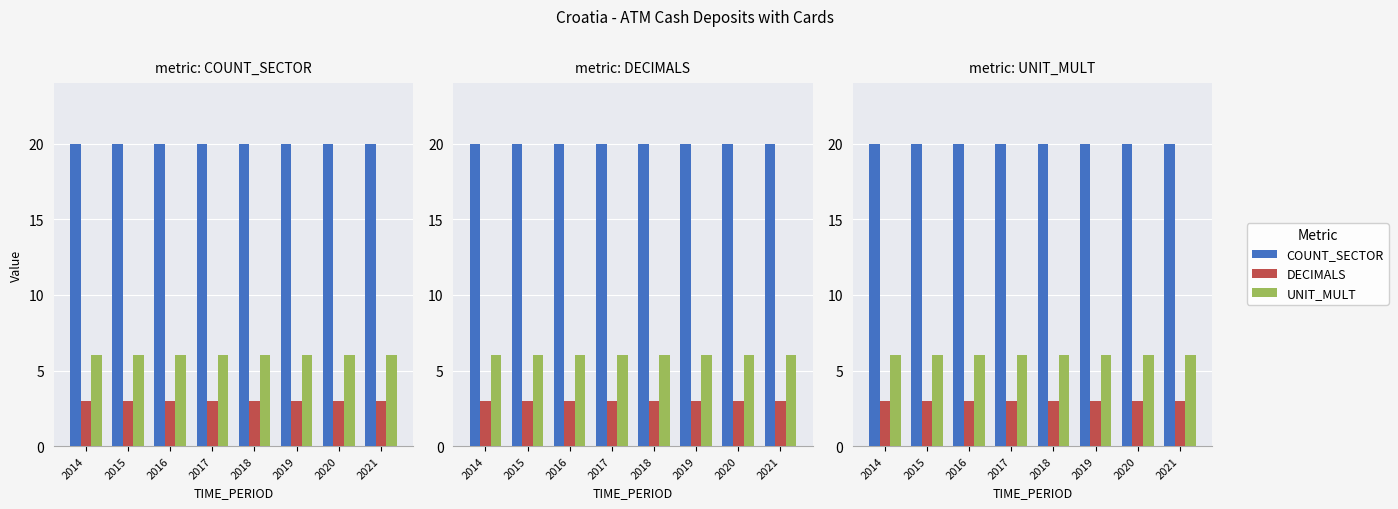

What are all the series names shown in the legend?

COUNT_SECTOR, DECIMALS, UNIT_MULT